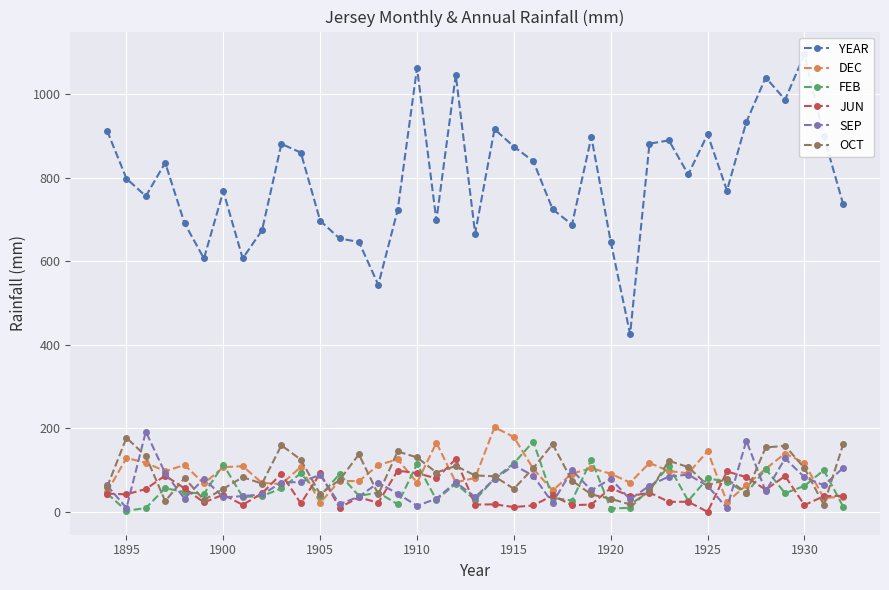

At which category does SEP reach its first local valley?

1895